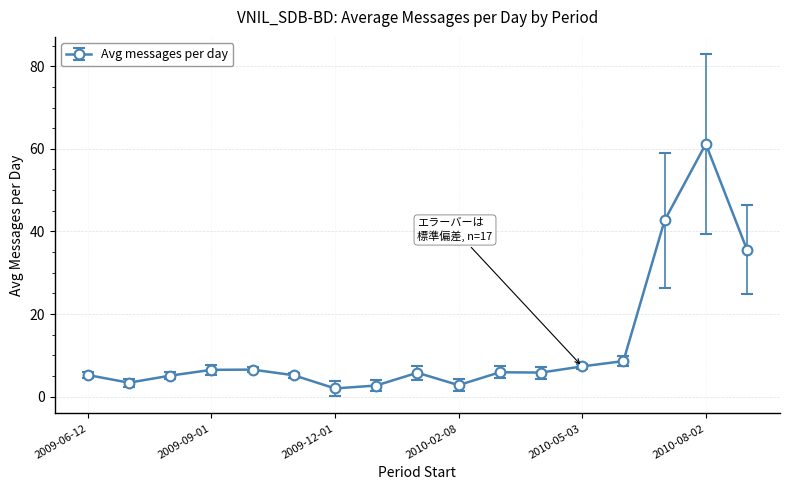

What is the greatest value displayed?

61.2